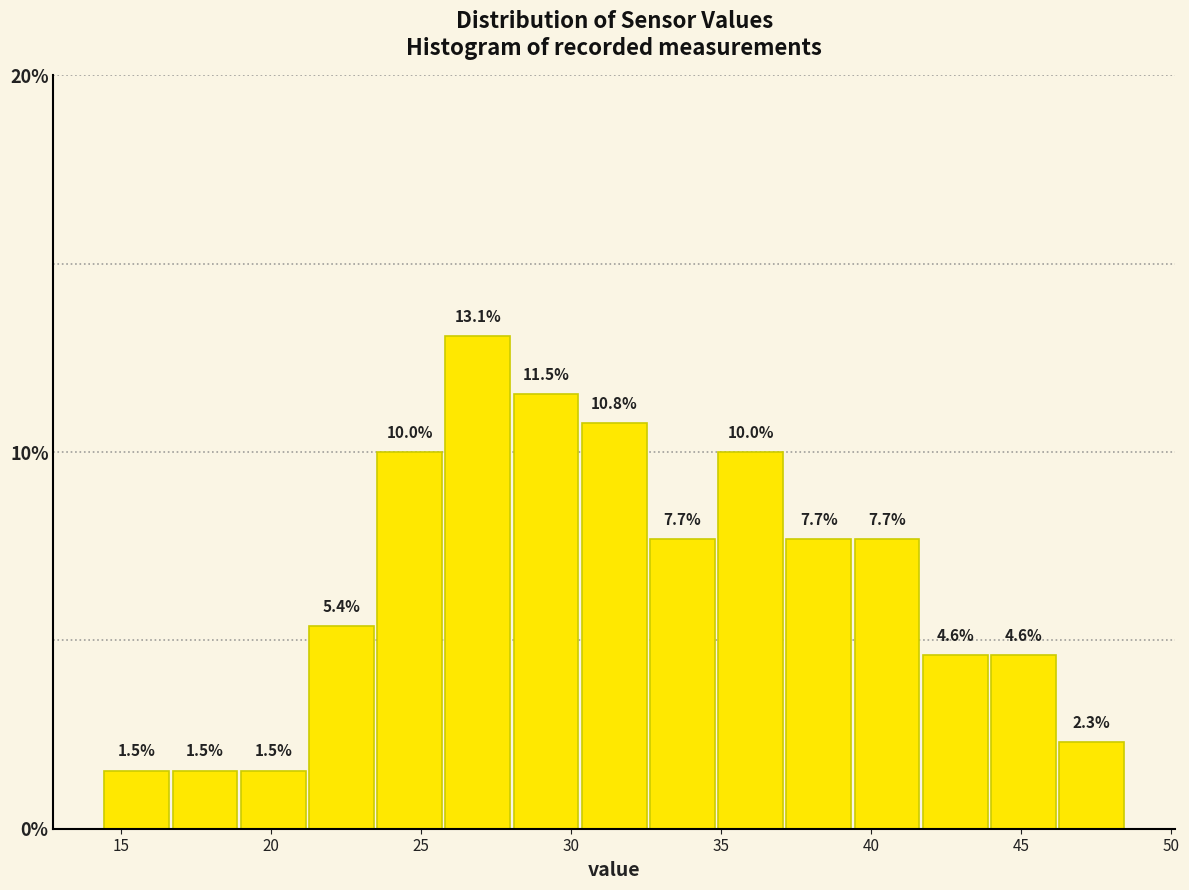

Which range on the x-axis has the tallest bar?

26.0 to 28.0